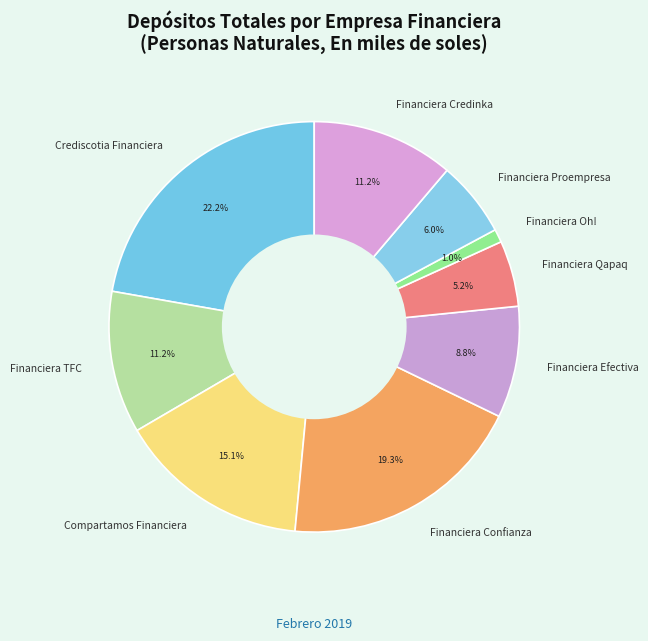

Is there any slice that represents more than half of the pie?

No